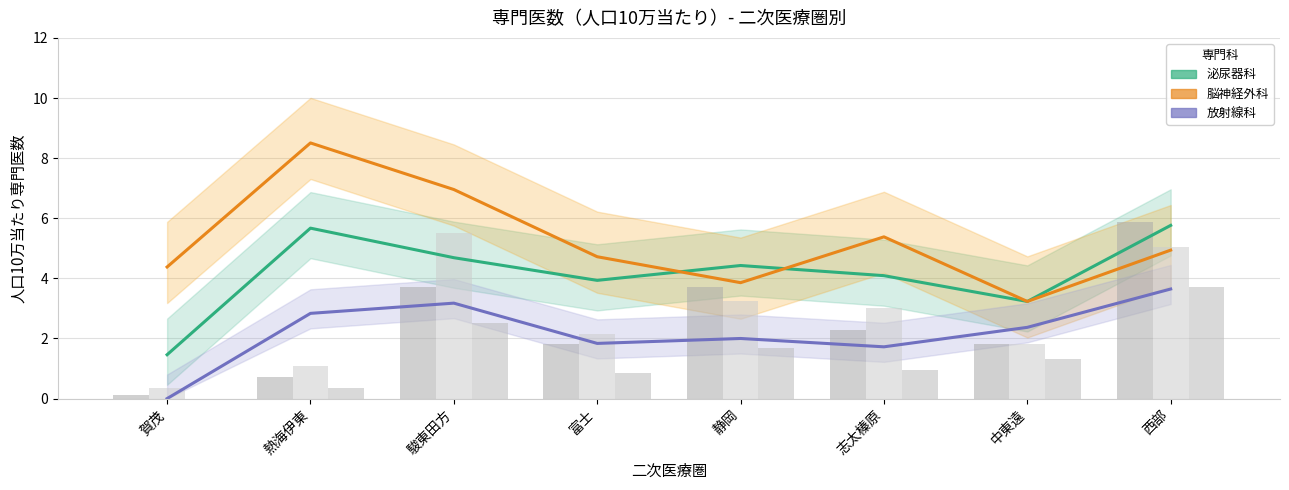

How many bars are there in each group?

3